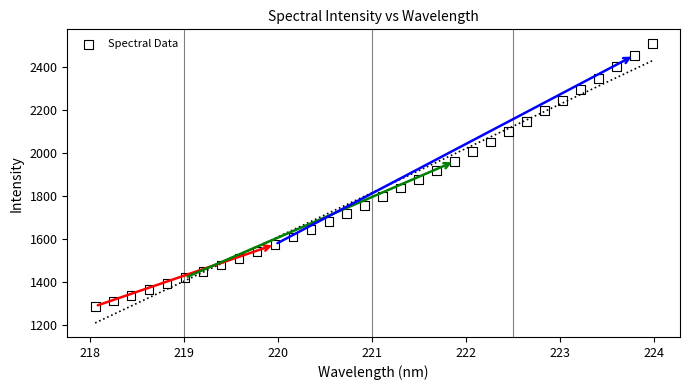

What is the range of X values (max minus min)?

5.9